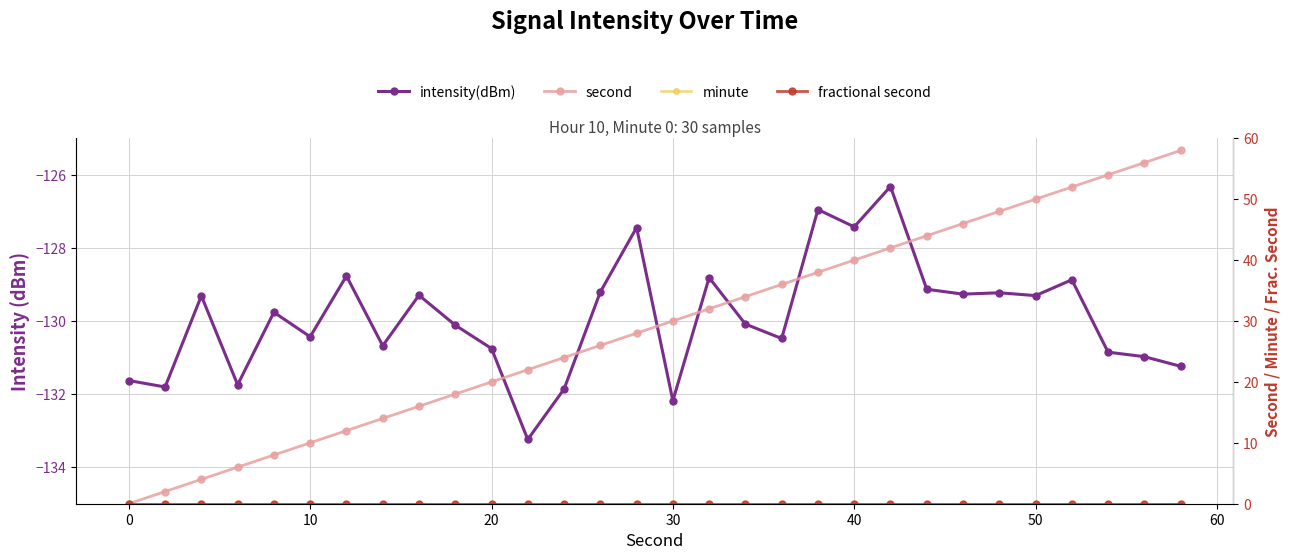

At how many categories does at least one series exceed -43?

30